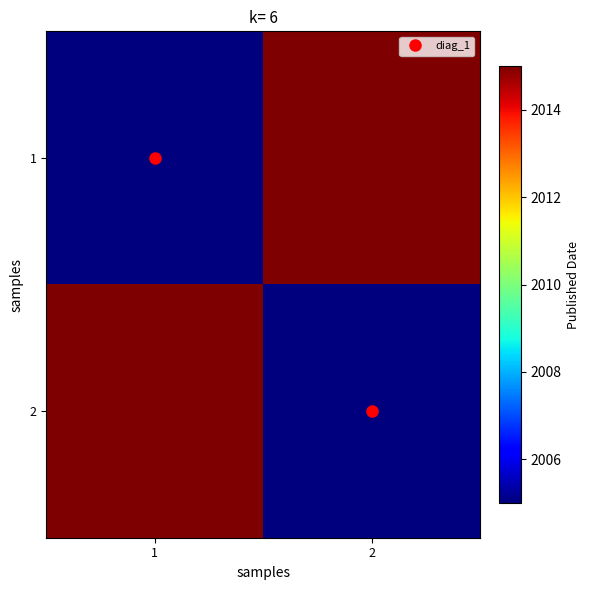

What is the minimum value shown in the chart?

2005